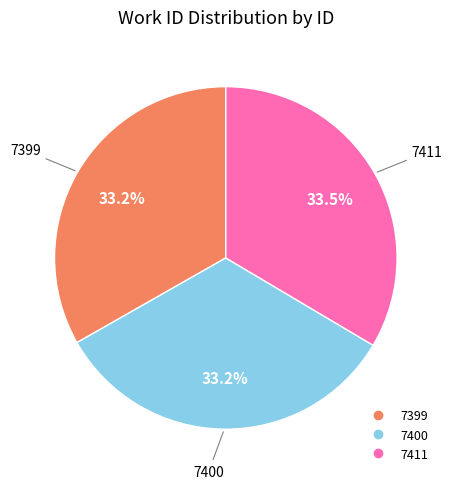

Combined, do 7399 and 7411 account for over 50%?

Yes